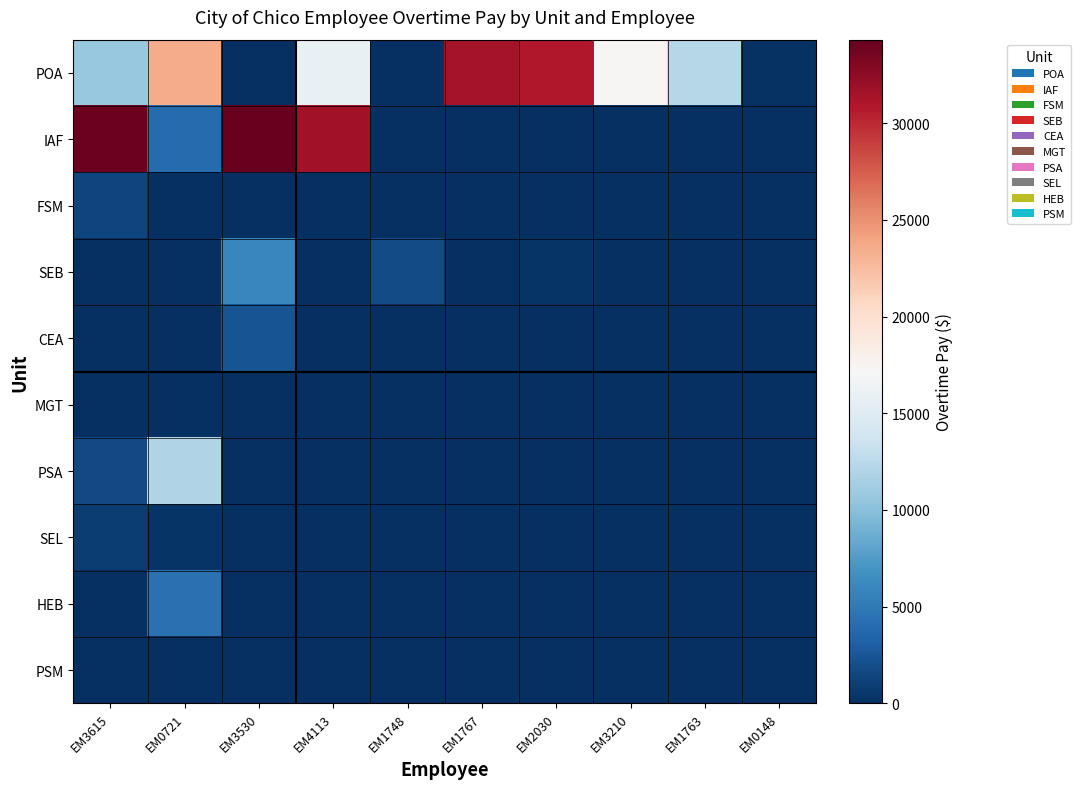

What is the spread (max minus min) of values at EM0148?

246.6